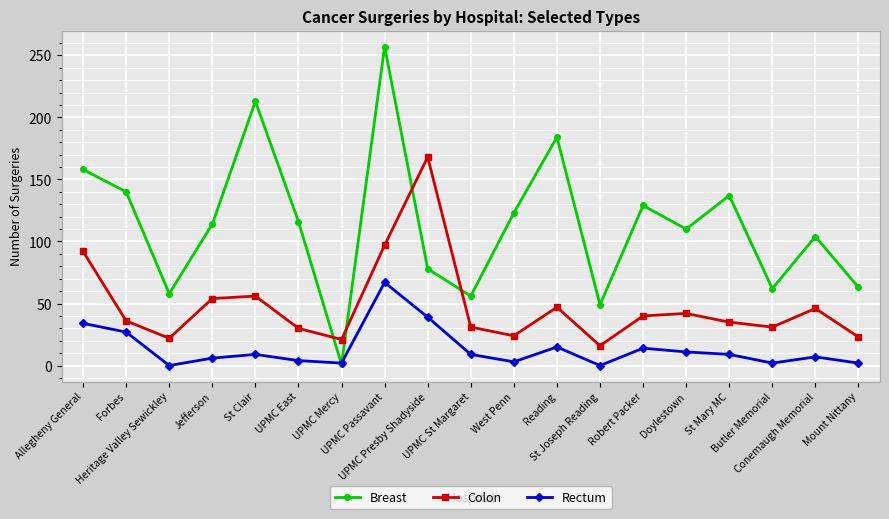

Rank the series by their average value, from lowest to highest.

Rectum, Colon, Breast